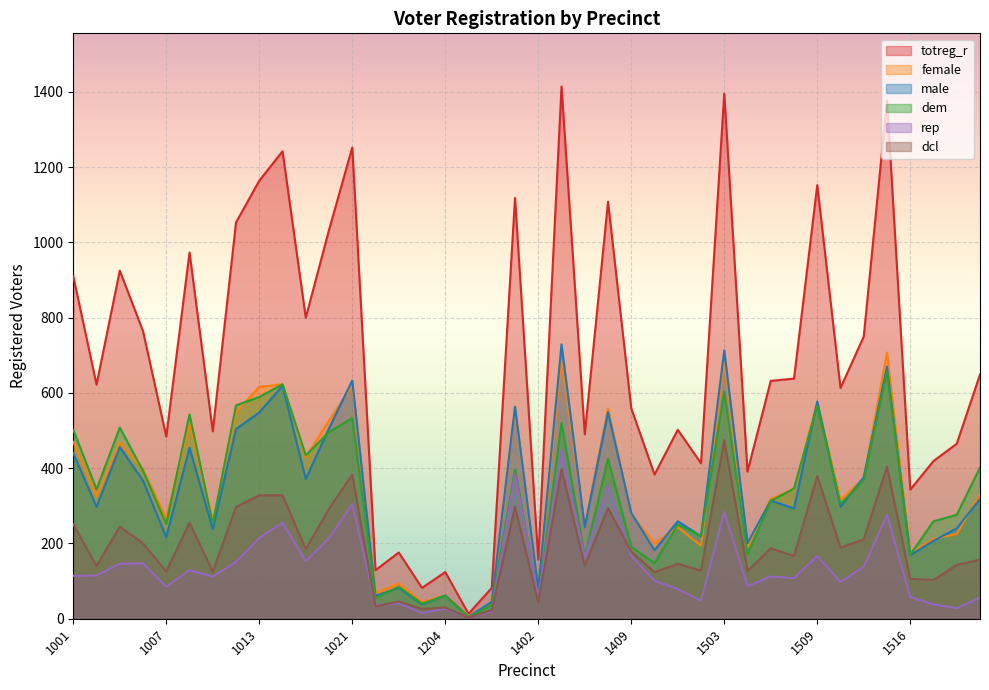

What is the total value across all series at 1503?

4151